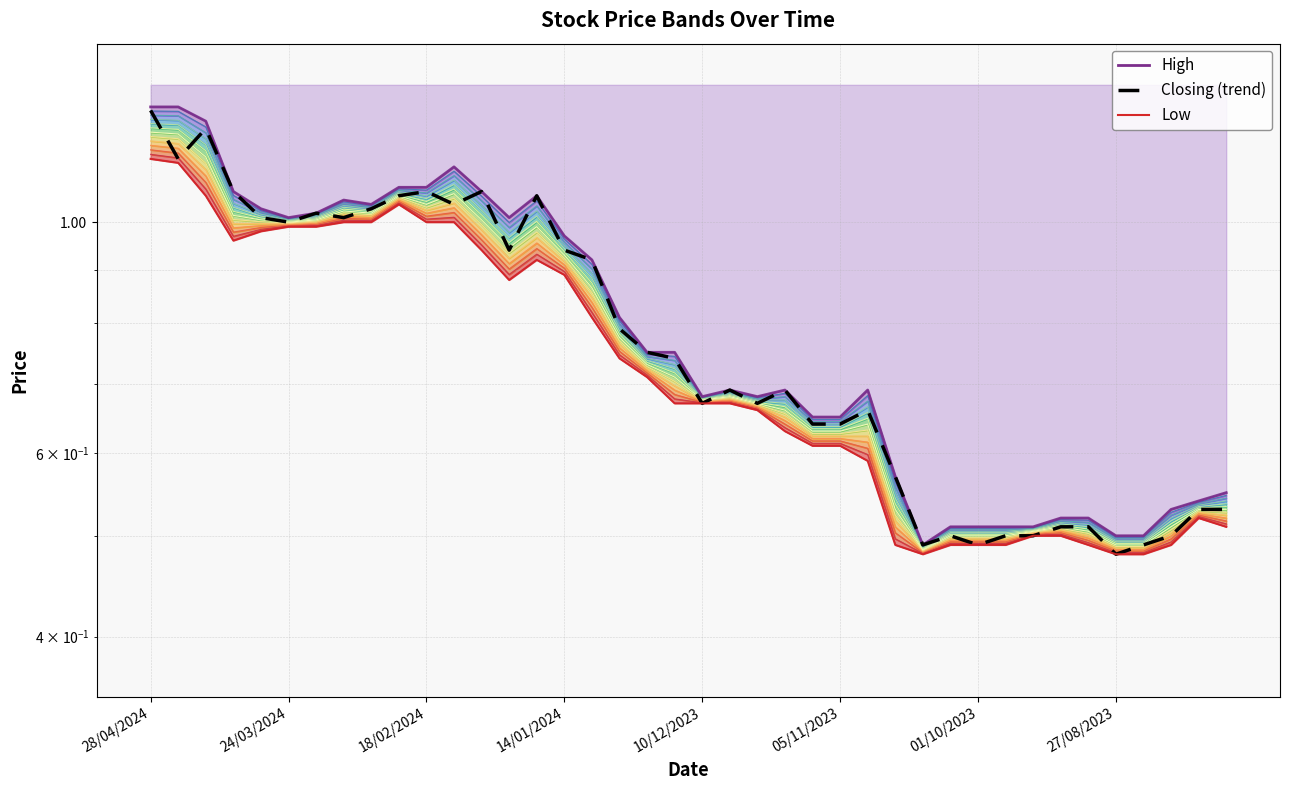

How many lines are shown in the chart?

3